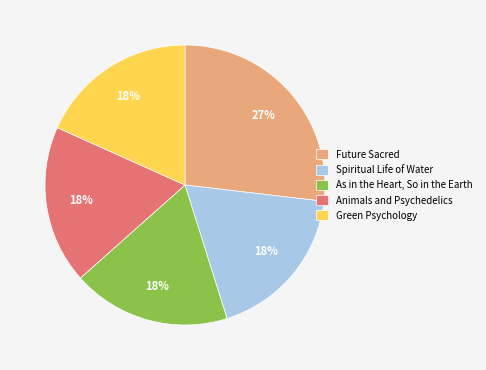

Approximately how many times larger is the value at Future Sacred compared to Green Psychology?

1.5